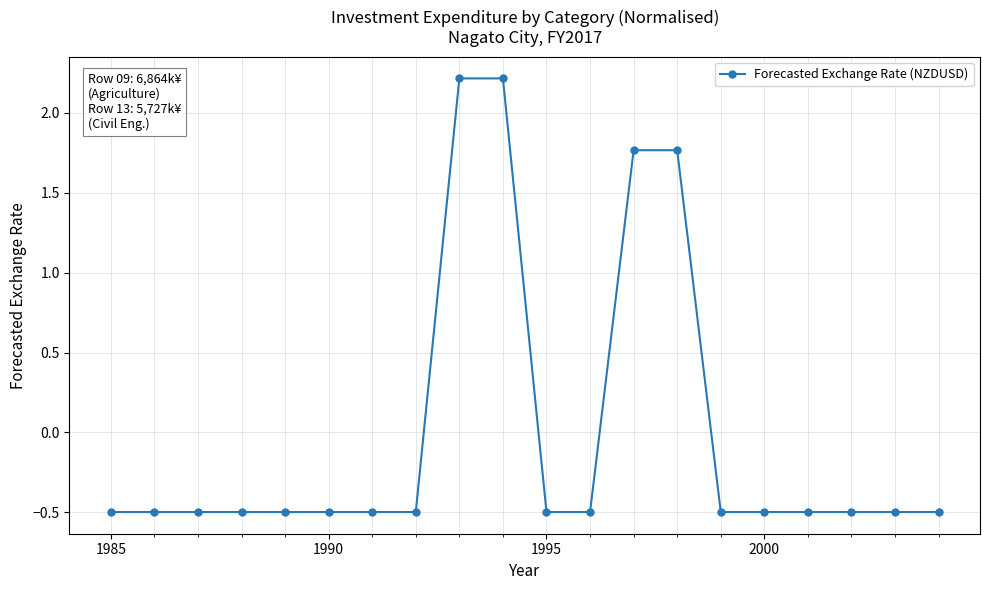

How many series are shown in this chart?

1